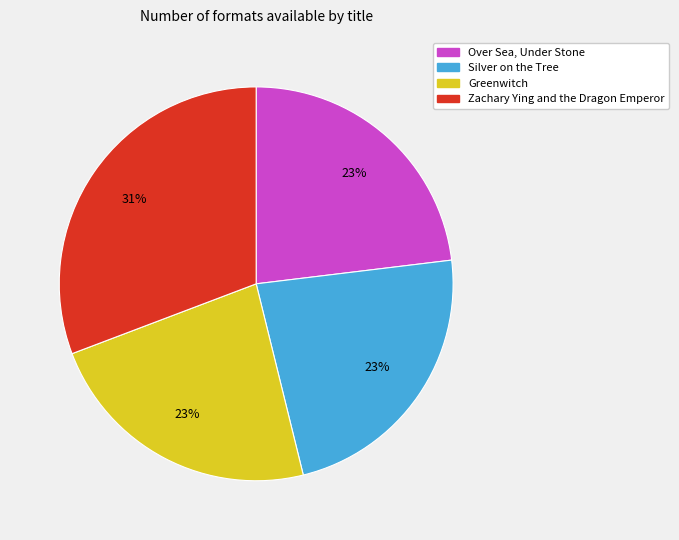

Does Zachary Ying and the Dragon Emperor account for over 50% of the chart?

No